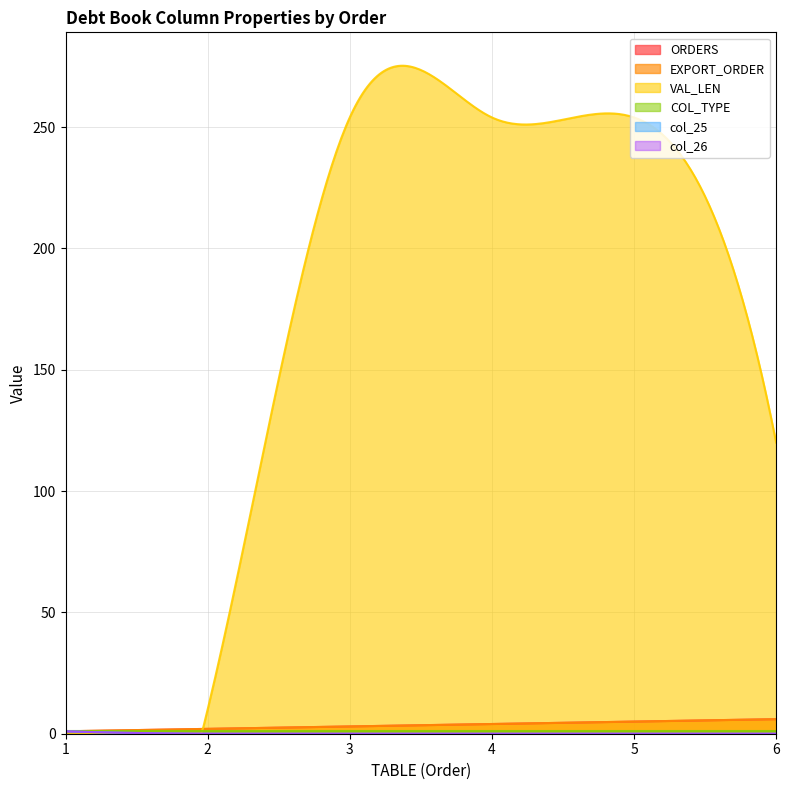

Which series has the largest total across all categories?

VAL_LEN